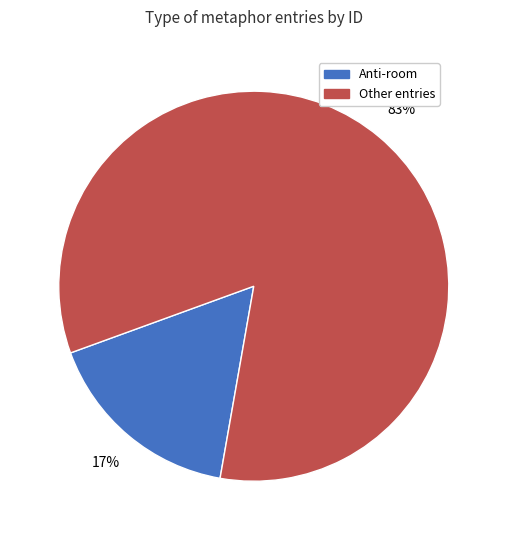

What percentage is the Other entries slice, to the nearest percent?

83%